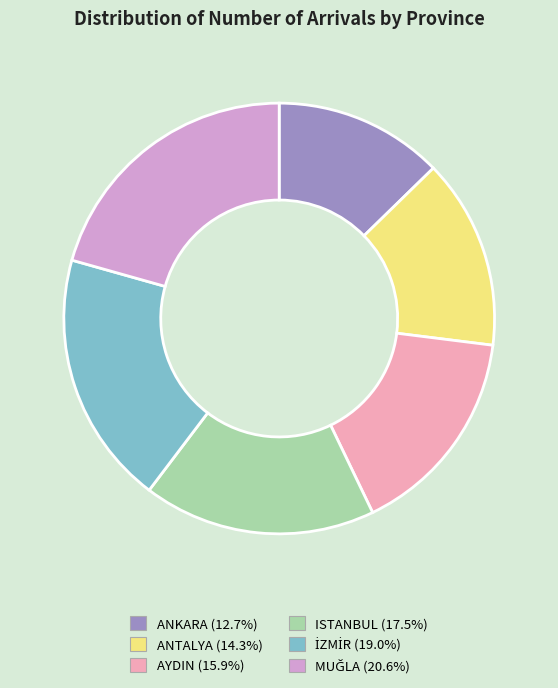

Between ANTALYA and ANKARA, which is larger?

ANTALYA